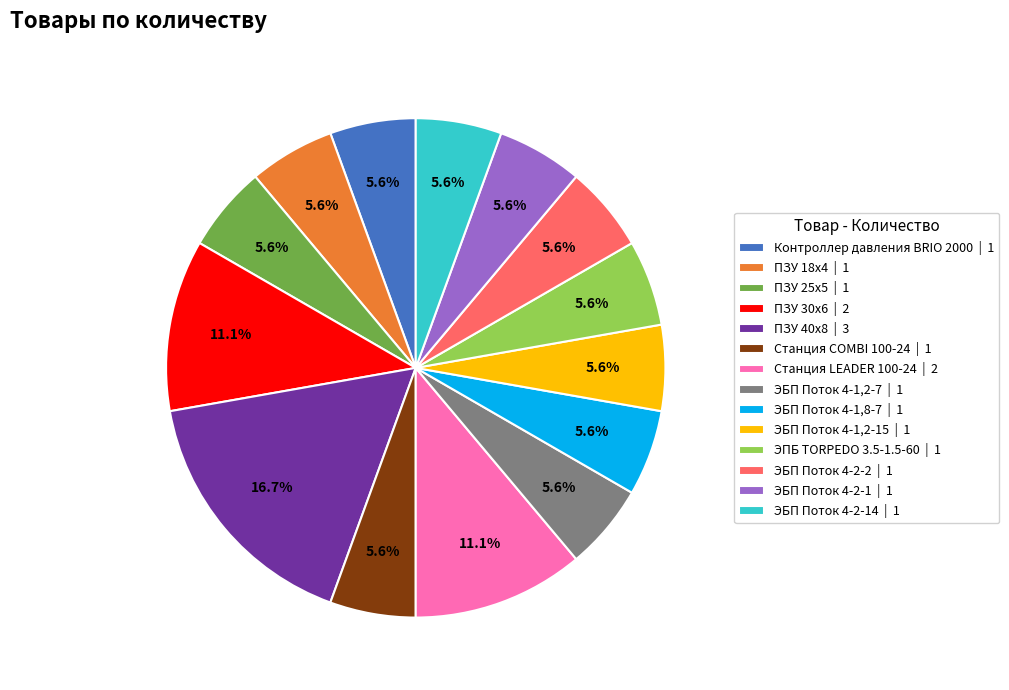

Does ЭБП Поток 4-2-2 | 1 represent more than half of the total?

No